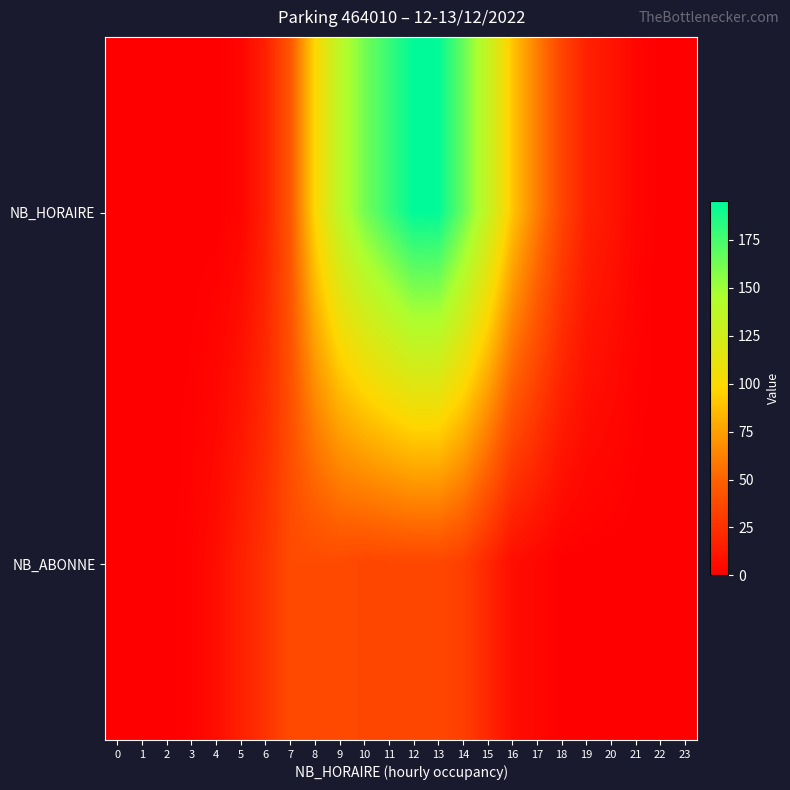

List the series in order of their overall mean, lowest first.

NB_ABONNE, NB_HORAIRE